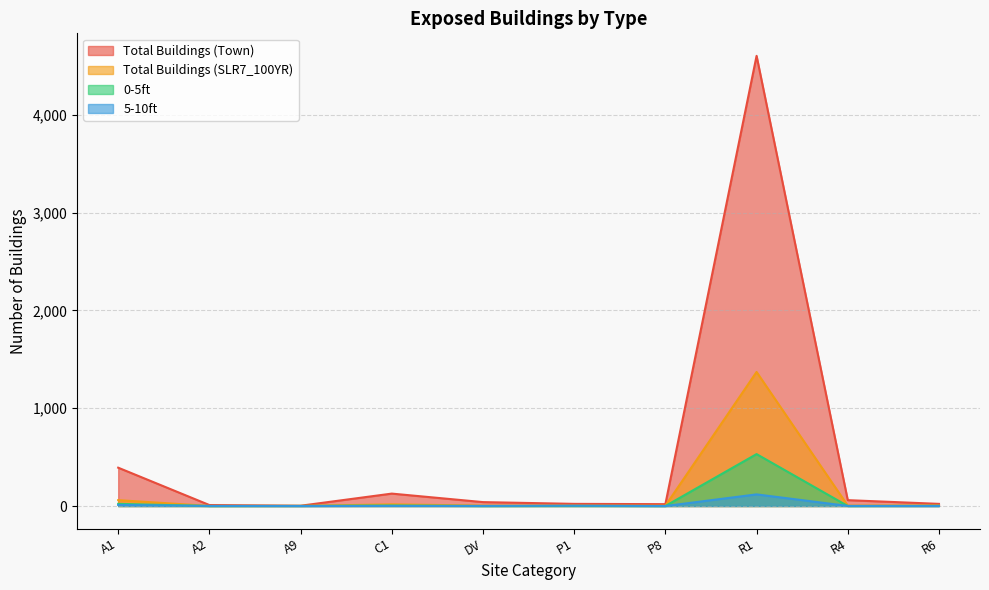

Is it true that 0-5ft equals 0 at DV?

True